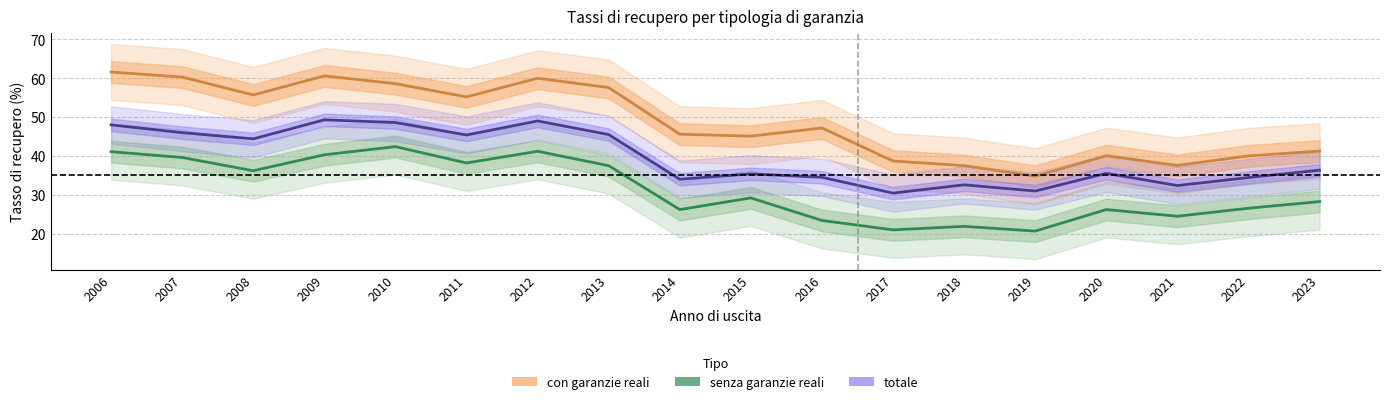

What is the value of the con garanzie reali point at the 17th from the left?

40.0